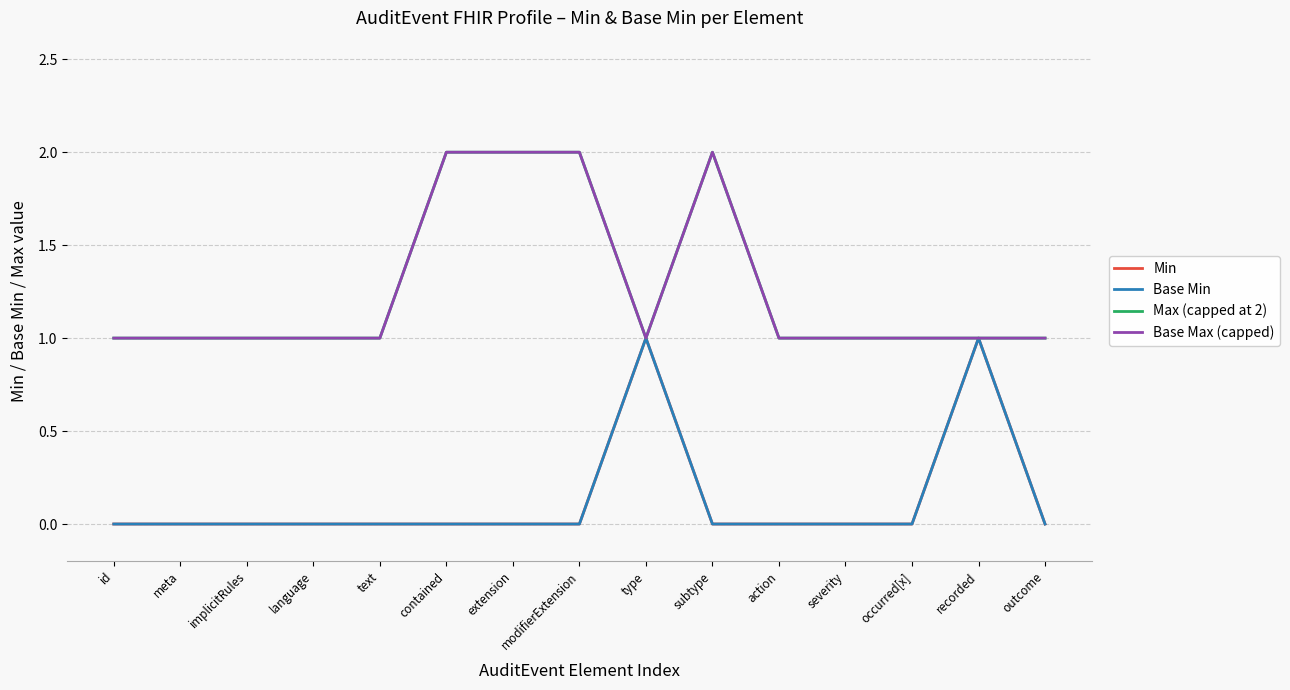

At which category does Min reach its first local peak?

type